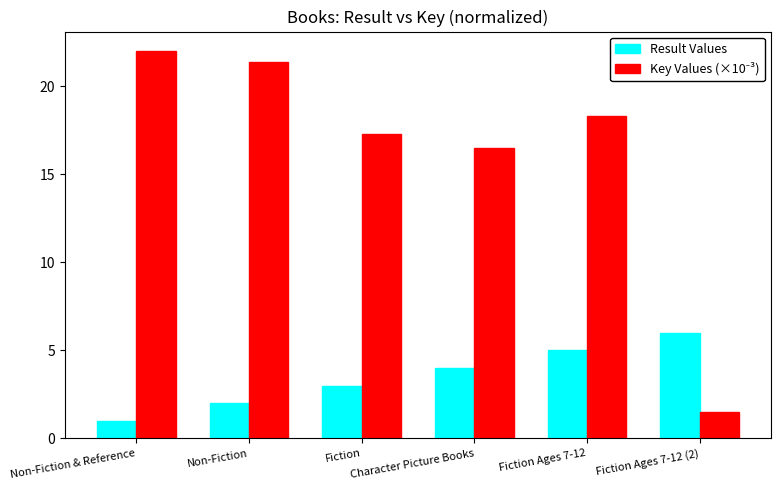

At how many categories does at least one series exceed 18?

3